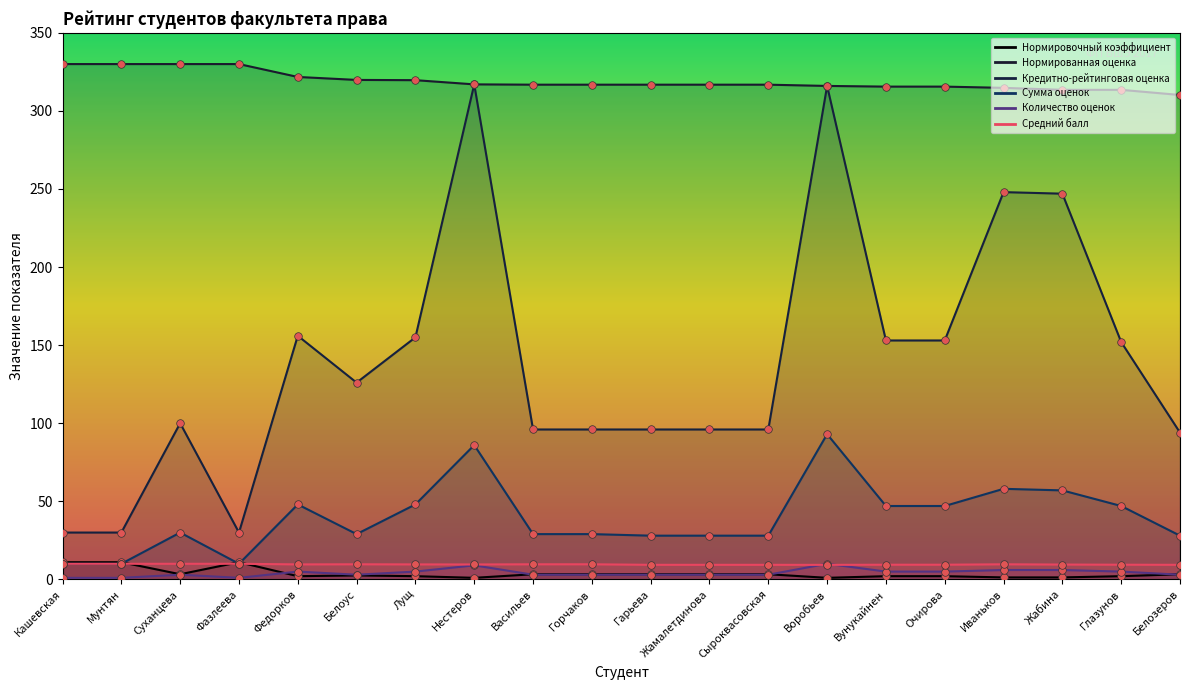

Which series contains the highest Y value?

Нормированная оценка